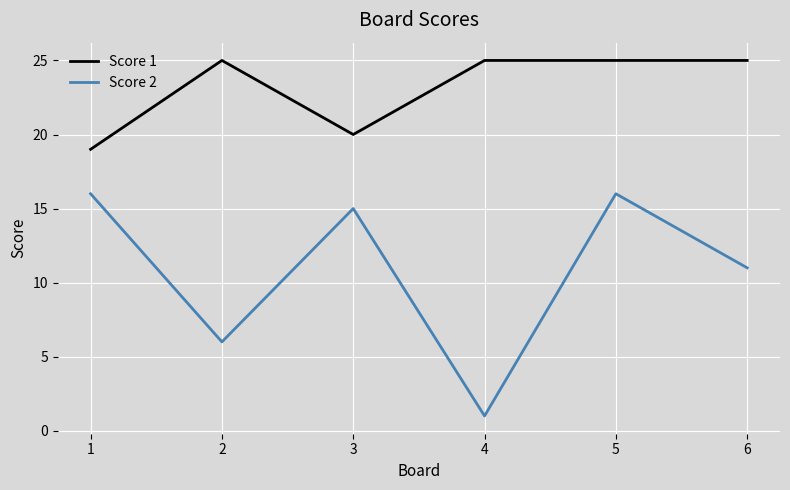

True or false: Score 2 and Score 1 cross at least once.

False